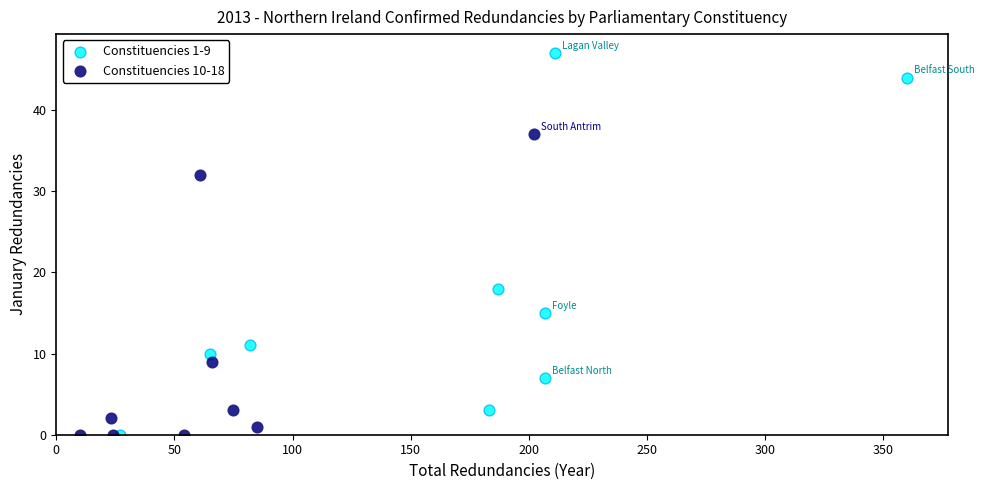

Which series contains the highest Y value?

Constituencies 1-9